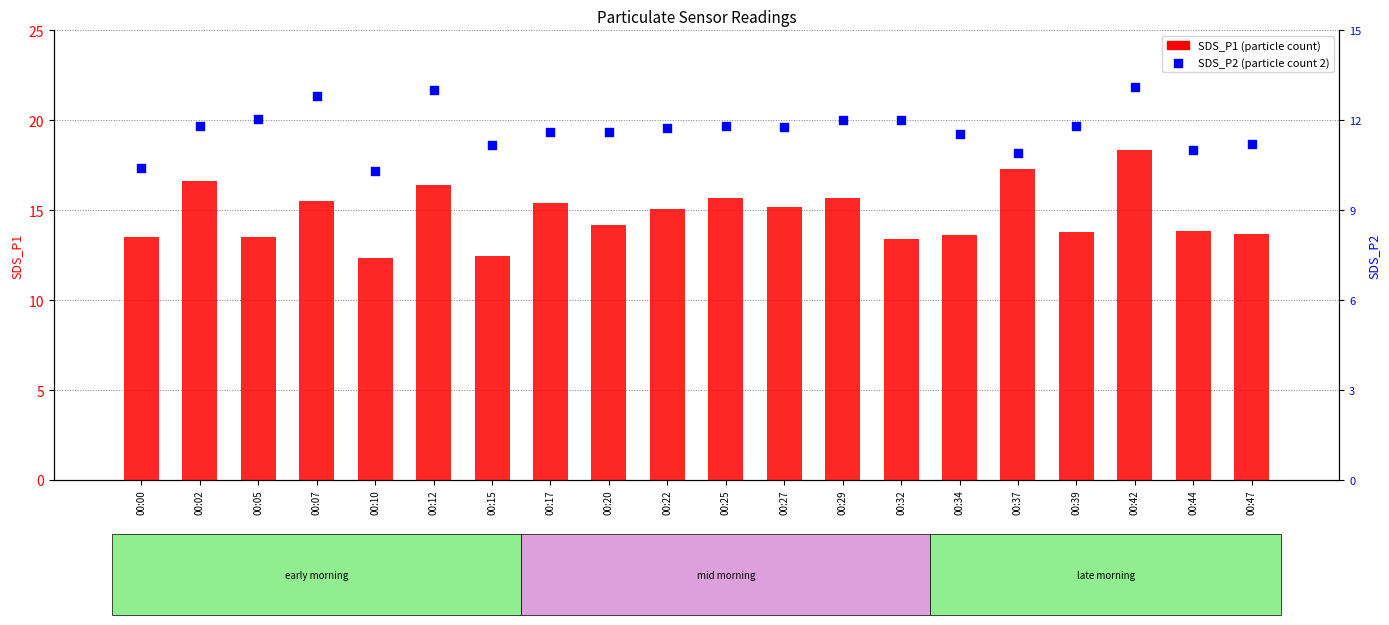

Which series reaches the minimum Y coordinate?

SDS_P2